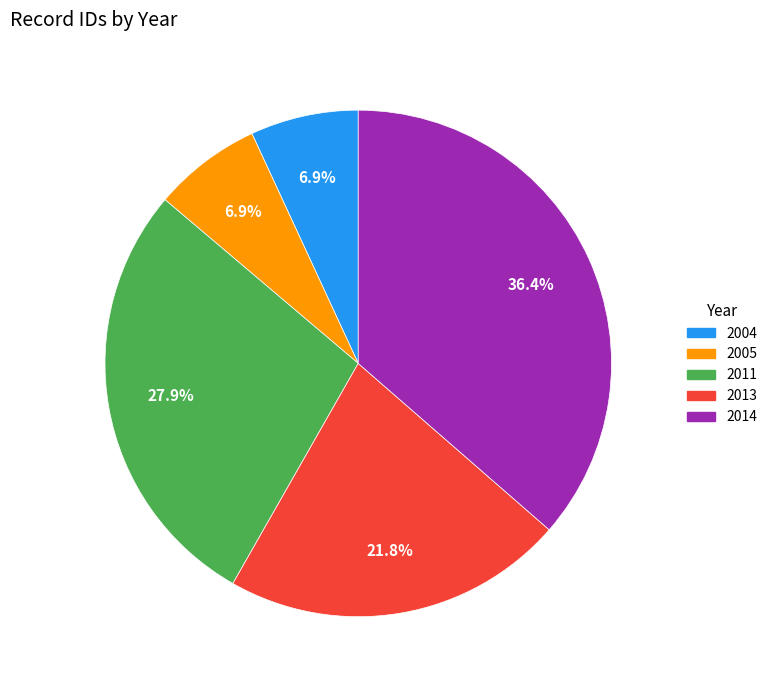

Does any single category account for the majority?

No